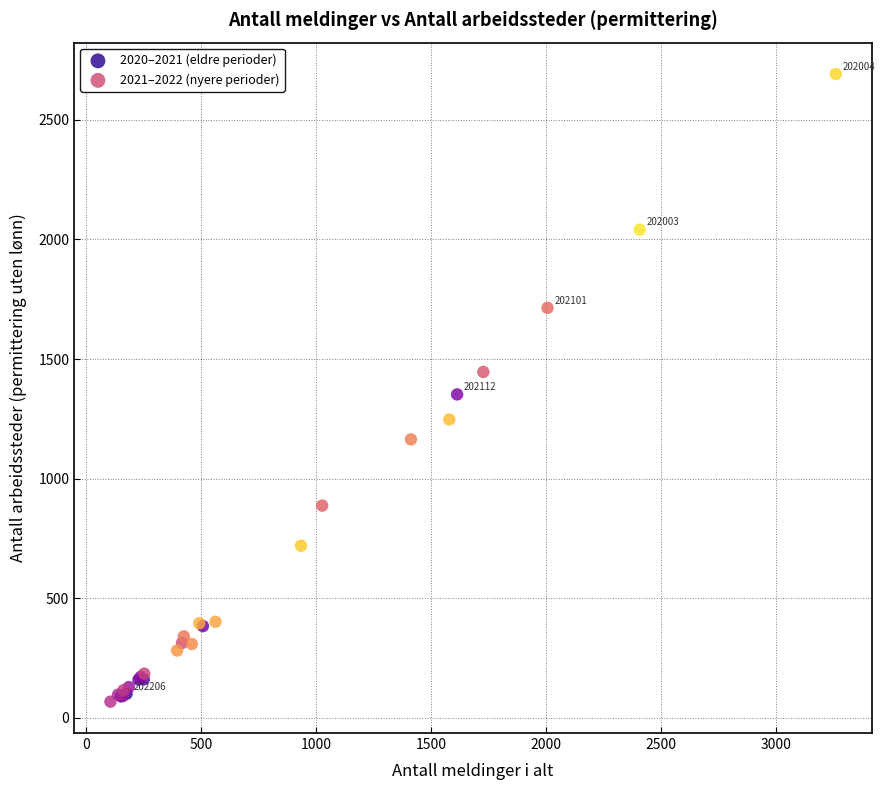

Which series reaches the minimum Y coordinate?

2020–2021 (eldre perioder)